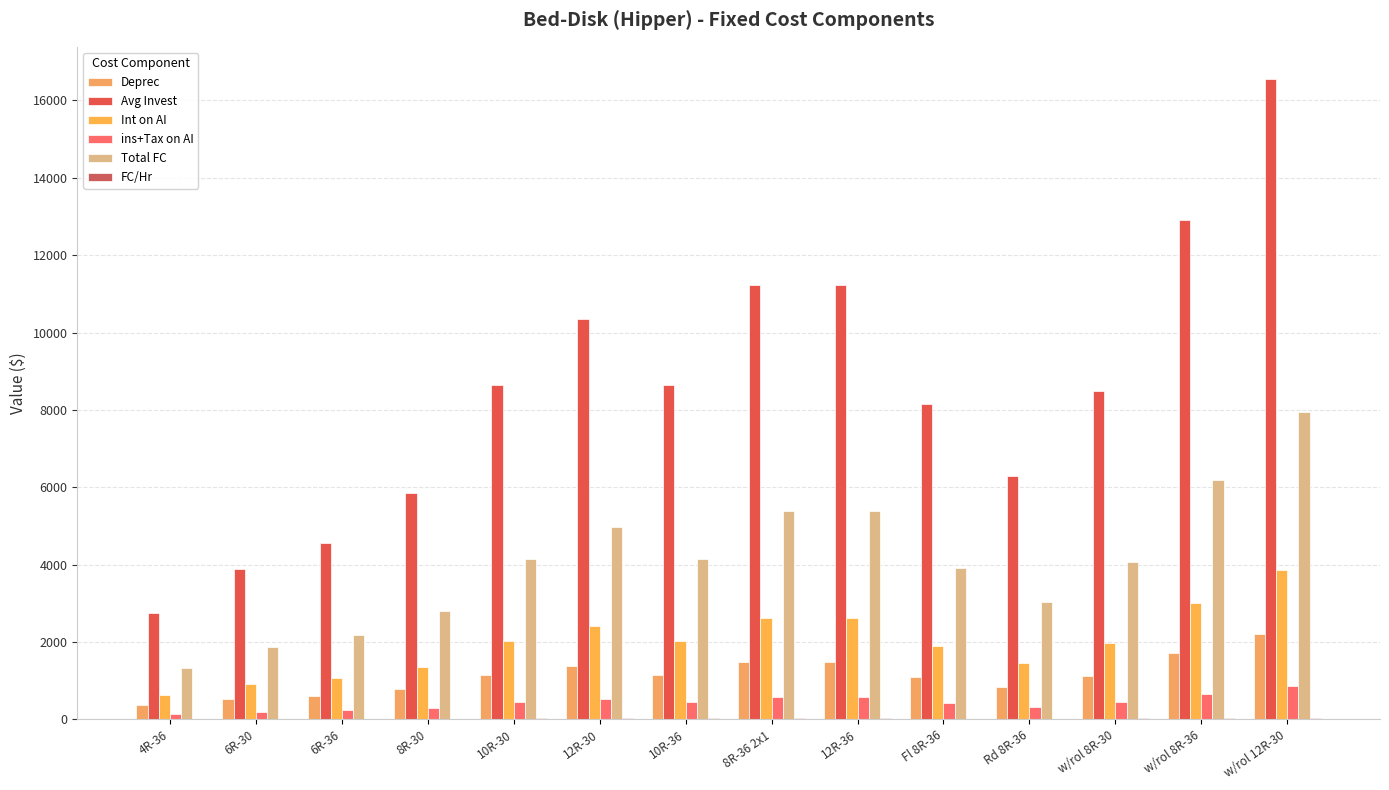

How many data points in ins+Tax on AI are above 449?

7